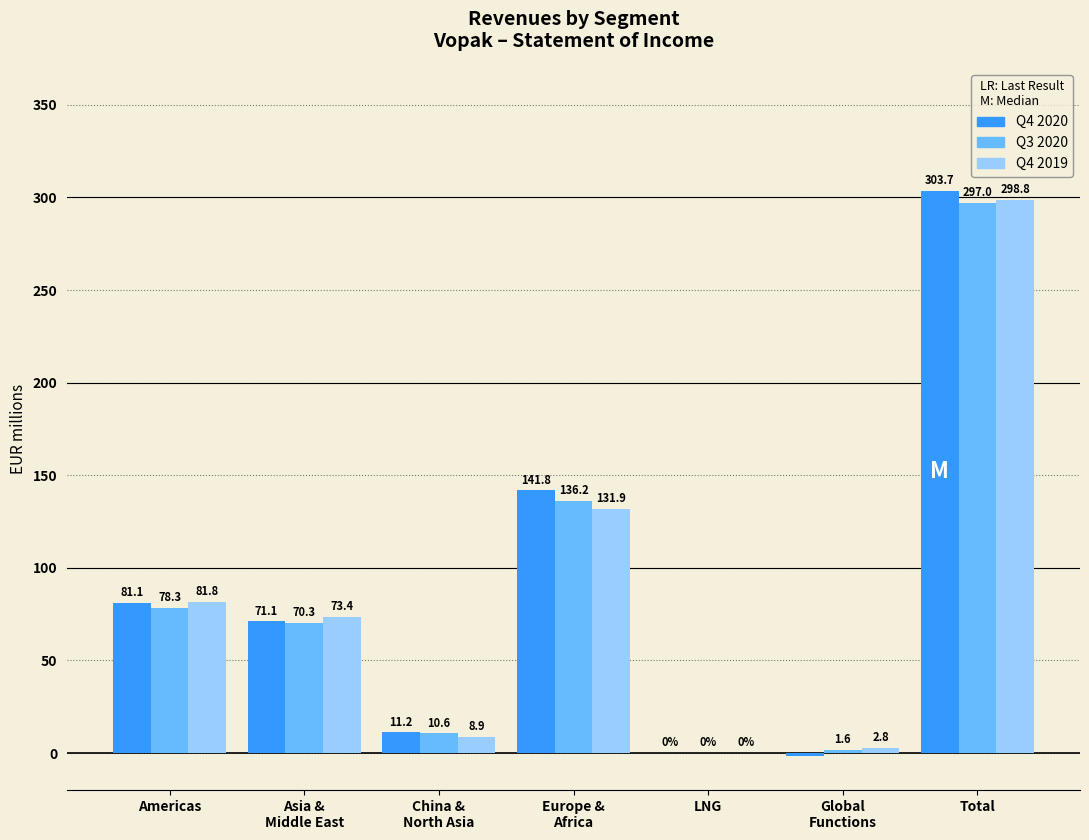

At which category is the sum across all series the highest?

Total